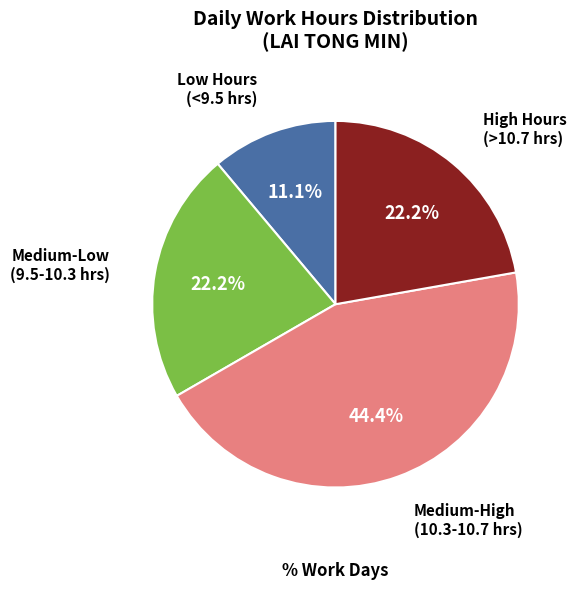

Is there any slice that represents more than half of the pie?

No